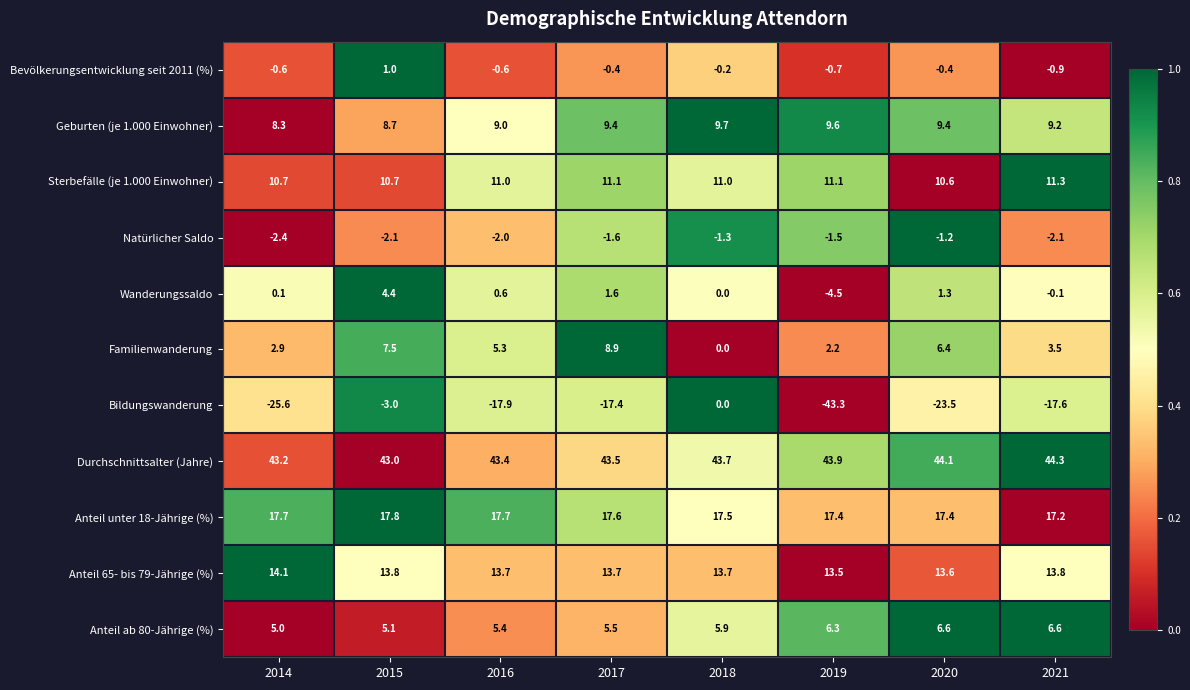

At which label does Wanderungssaldo reach its peak?

2015